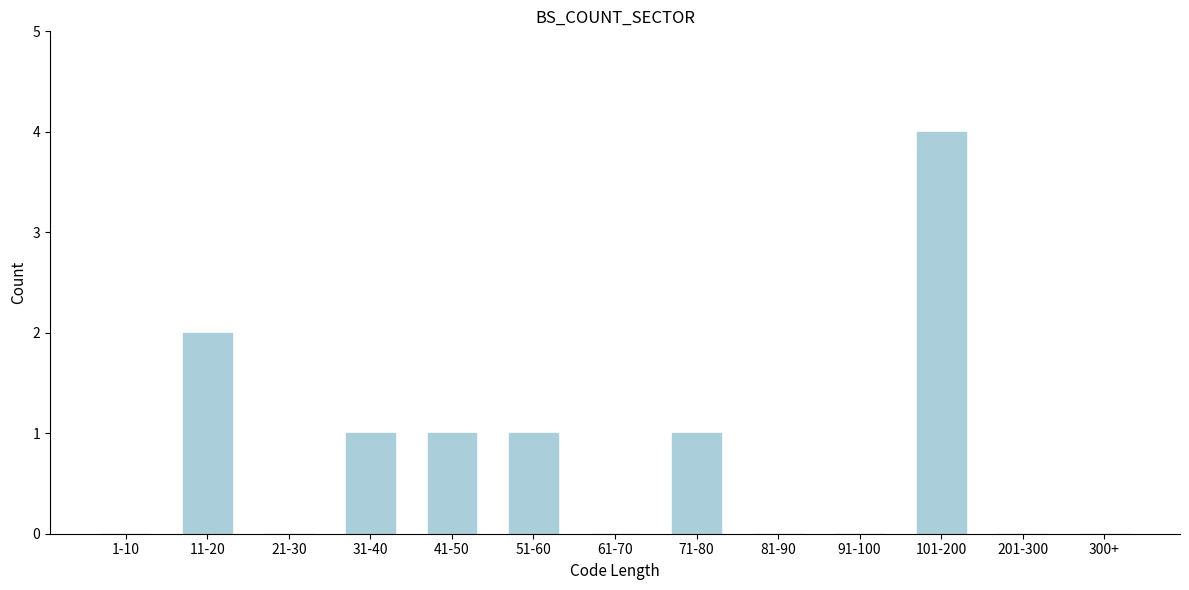

Reading right to left, extract all data points from this chart.

300+=0	201-300=0	101-200=4	91-100=0	81-90=0	71-80=1	61-70=0	51-60=1	41-50=1	31-40=1	21-30=0	11-20=2	1-10=0